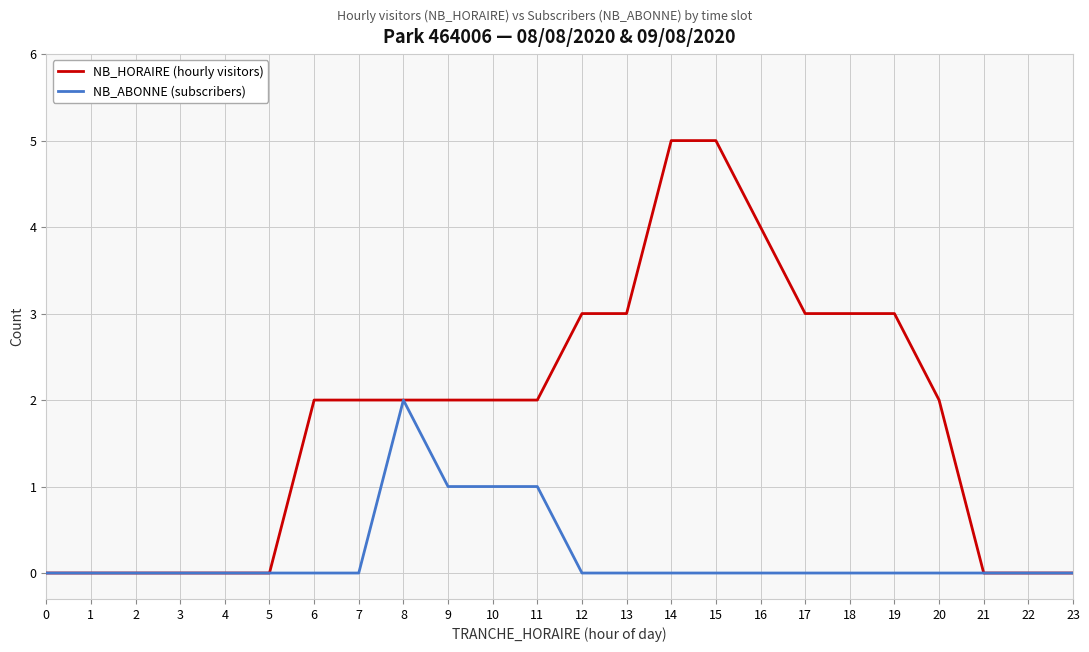

Is the value of NB_HORAIRE (hourly visitors) at 6 greater than the value of NB_ABONNE (subscribers) at 13?

Yes